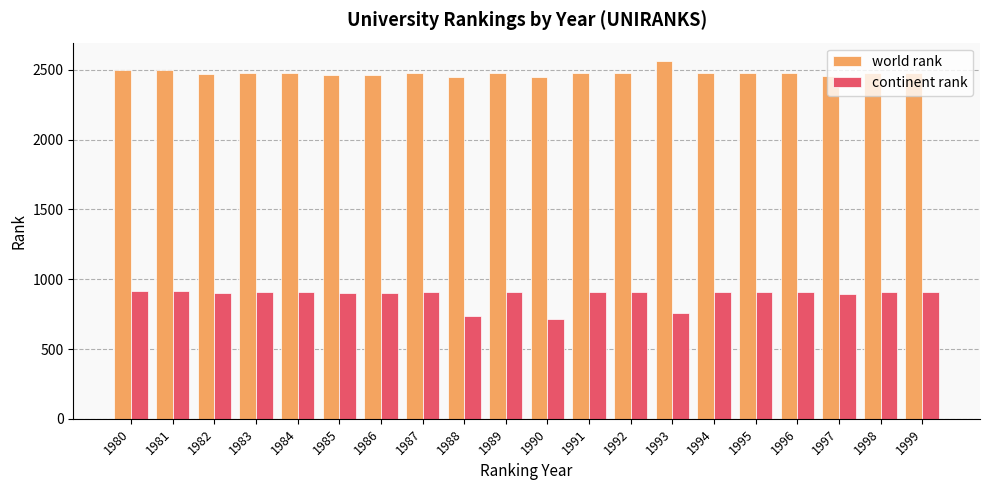

The value of world rank at 1989 is 1241. True or false?

False